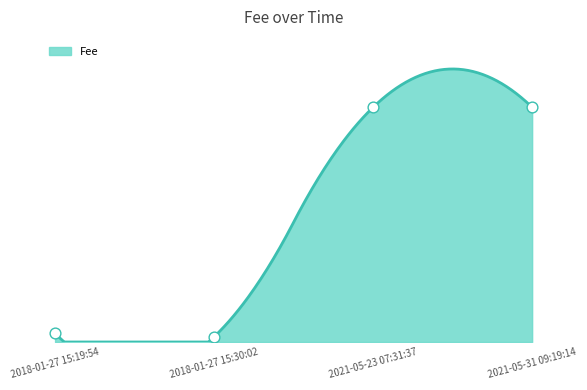

Between 2021-05-23 07:31:37 and 2021-05-31 09:19:14, which is larger?

2021-05-23 07:31:37